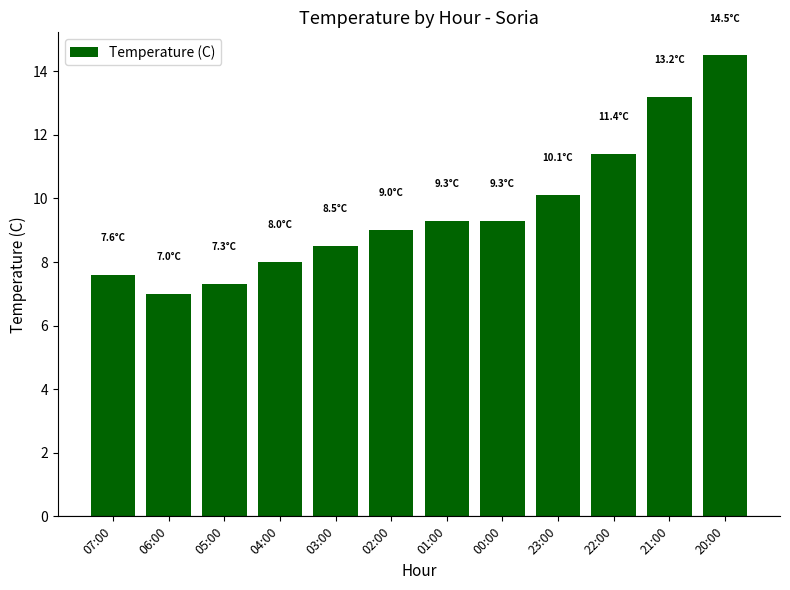

Which label corresponds to the smallest value in the chart?

06:00